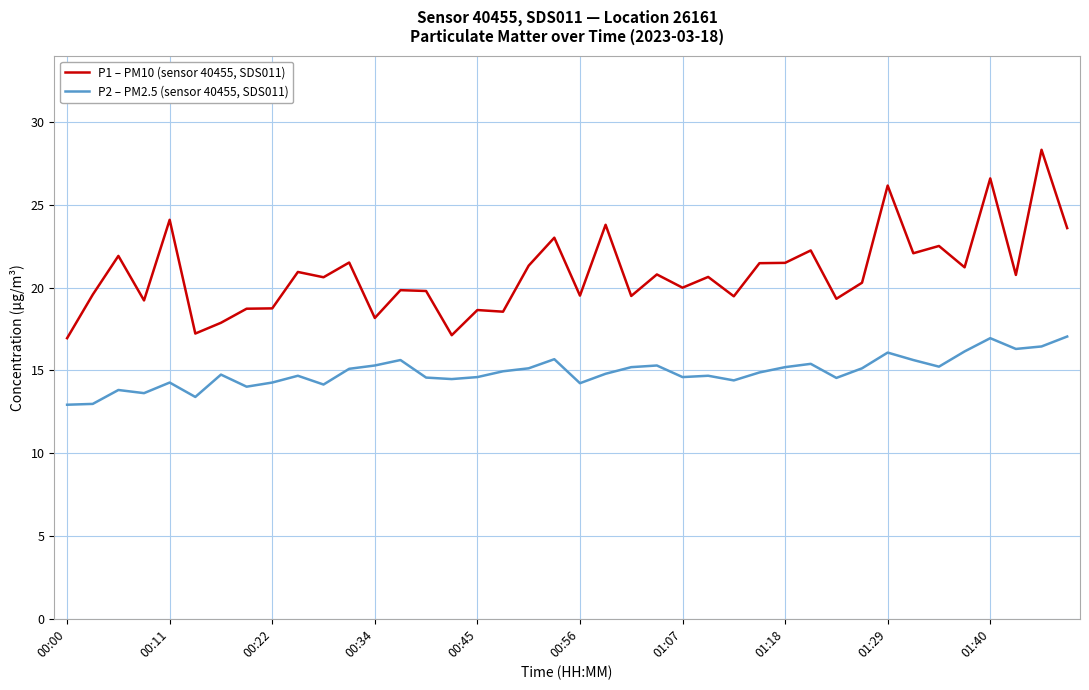

What is the minimum value shown in the chart?

12.9